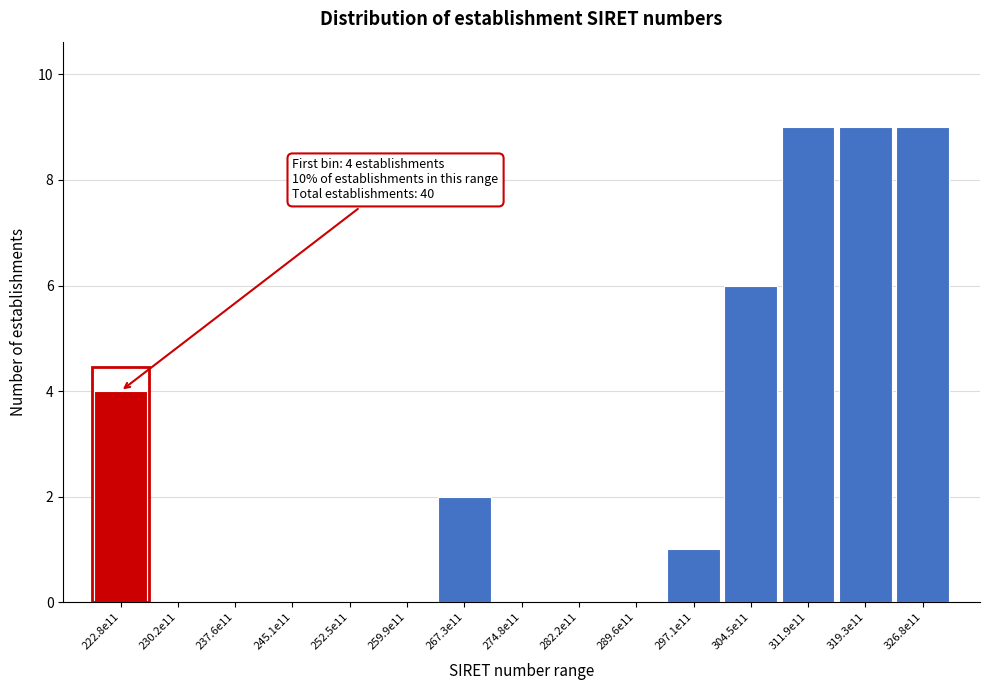

Reading left to right, what are all the values shown in this chart?

222.8e11=4	230.2e11=0	237.6e11=0	245.1e11=0	252.5e11=0	259.9e11=0	267.3e11=2	274.8e11=0	282.2e11=0	289.6e11=0	297.1e11=1	304.5e11=6	311.9e11=9	319.3e11=9	326.8e11=9